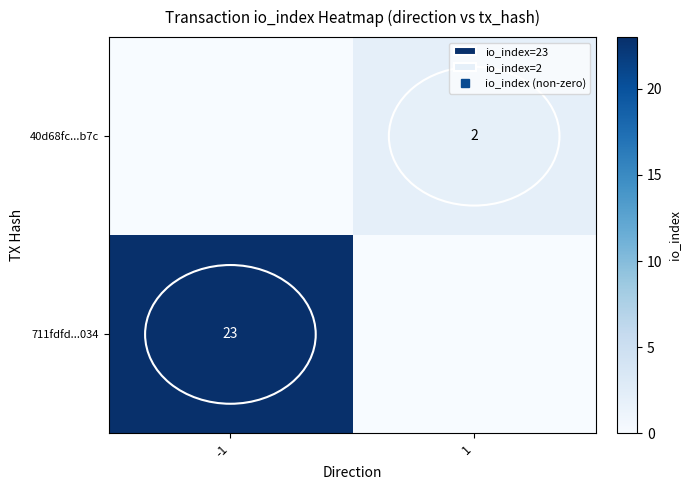

True or false: 40d68fc...b7c has a value of 2 at 1.

True